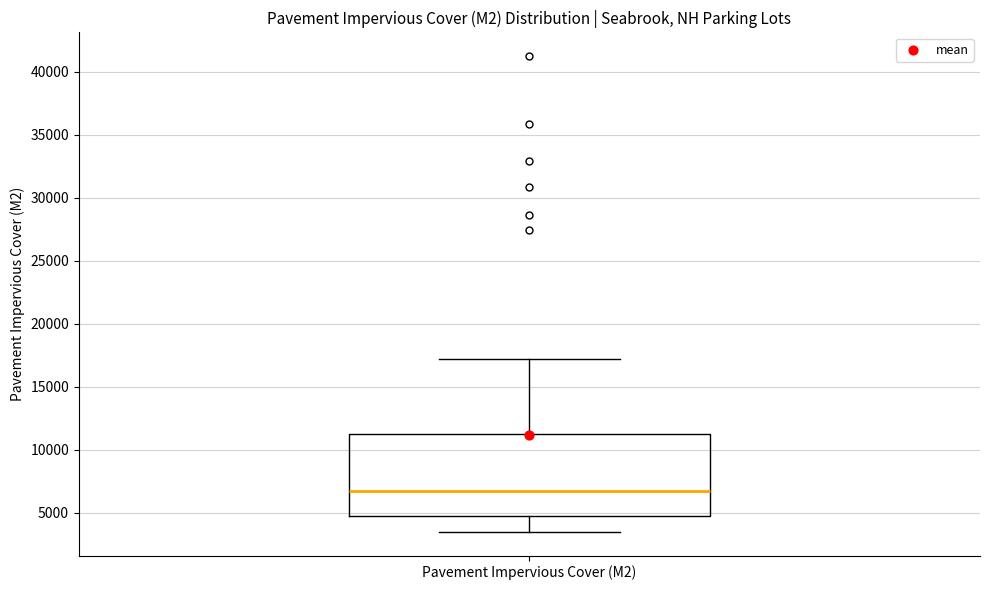

Read this box plot against the y-axis: the position of the median line, the range covered by the box, and the ends of both whiskers. The values are not printed on the chart, so give them approximately, as read against the axis.

median 6500, box 5000 to 11000, whiskers 3500 to 17000